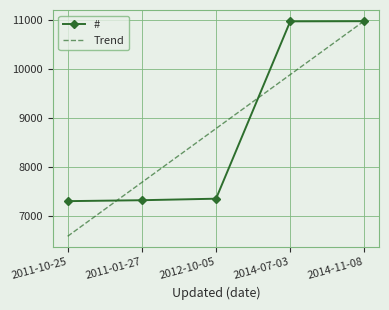

Rank the categories by Trend value from highest to lowest.

2014-11-08, 2014-07-03, 2012-10-05, 2011-01-27, 2011-10-25